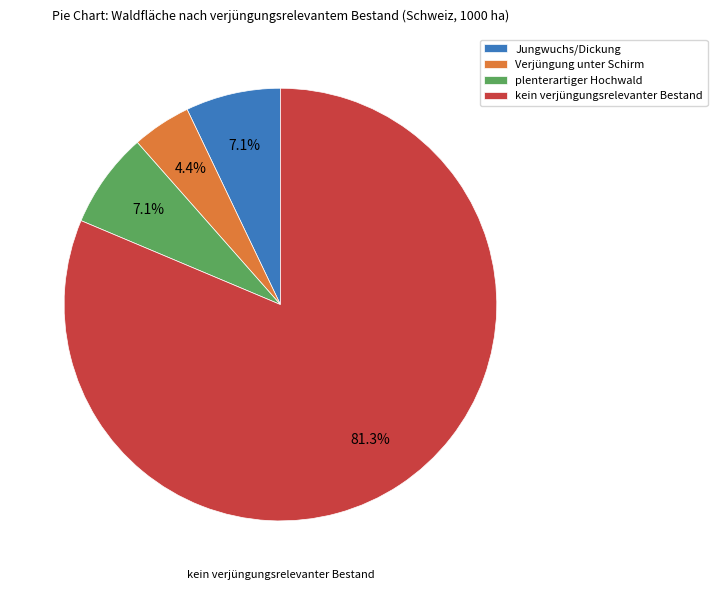

Approximately how many times larger is the value at plenterartiger Hochwald compared to Verjüngung unter Schirm?

1.6